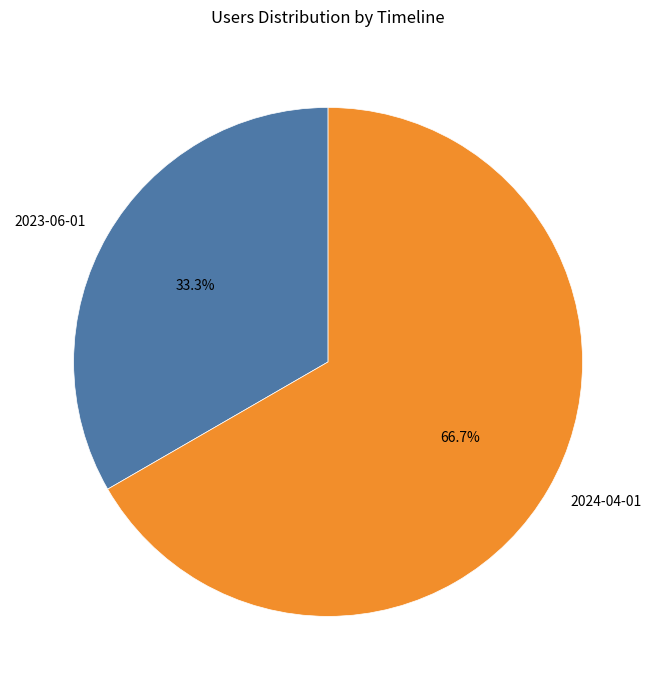

To the nearest percent, what is the difference between the 2024-04-01 and 2023-06-01 slice percentages?

33%